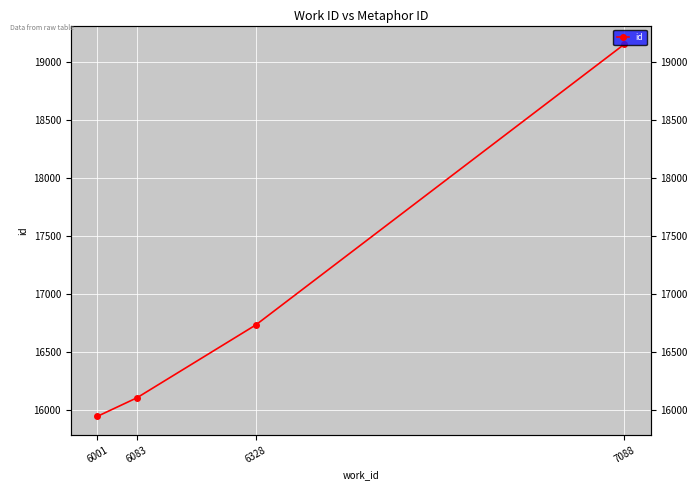

Rank the categories by value from highest to lowest.

7088, 6328, 6083, 6001